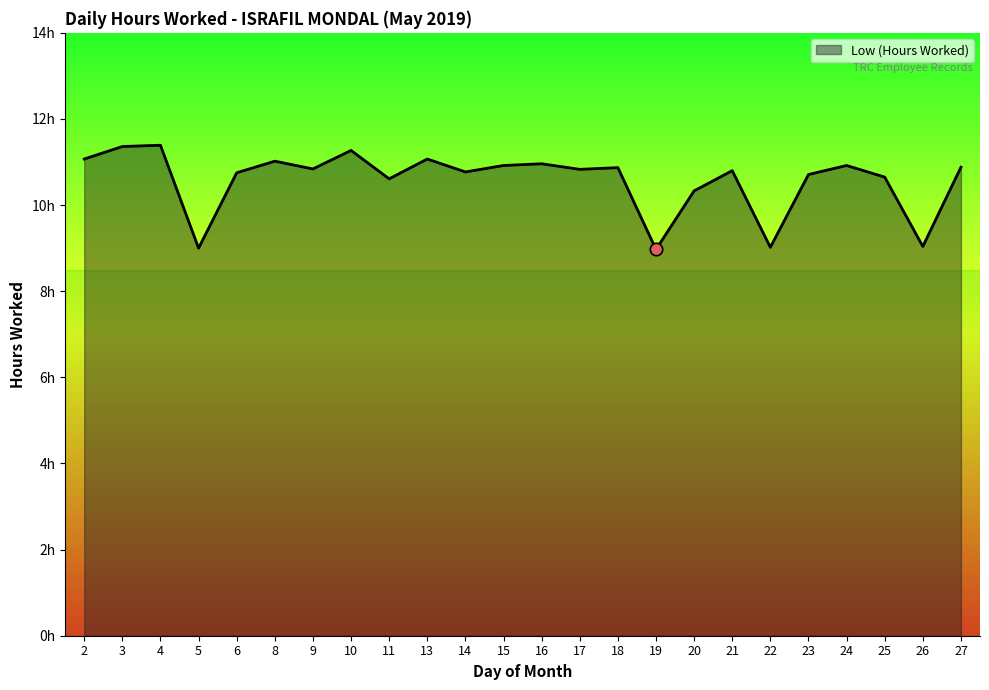

What is the ratio of the value at 3 to the value at 10?

1.0